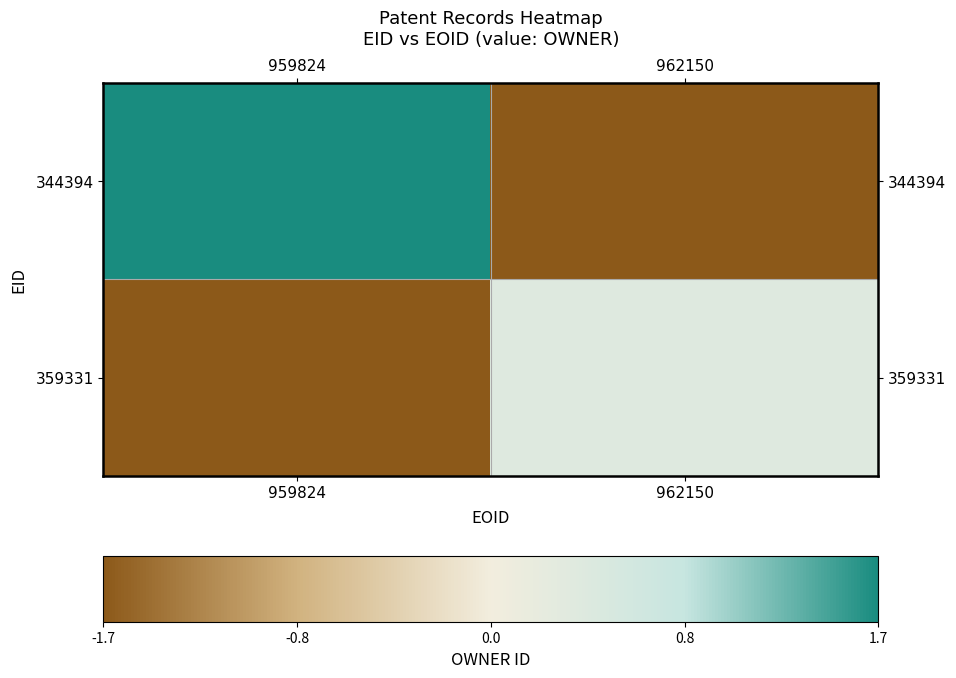

Reading left to right, list all the values displayed in this chart.

344394: 959824=168162	962150=-168162
359331: 959824=-168162	962150=39362